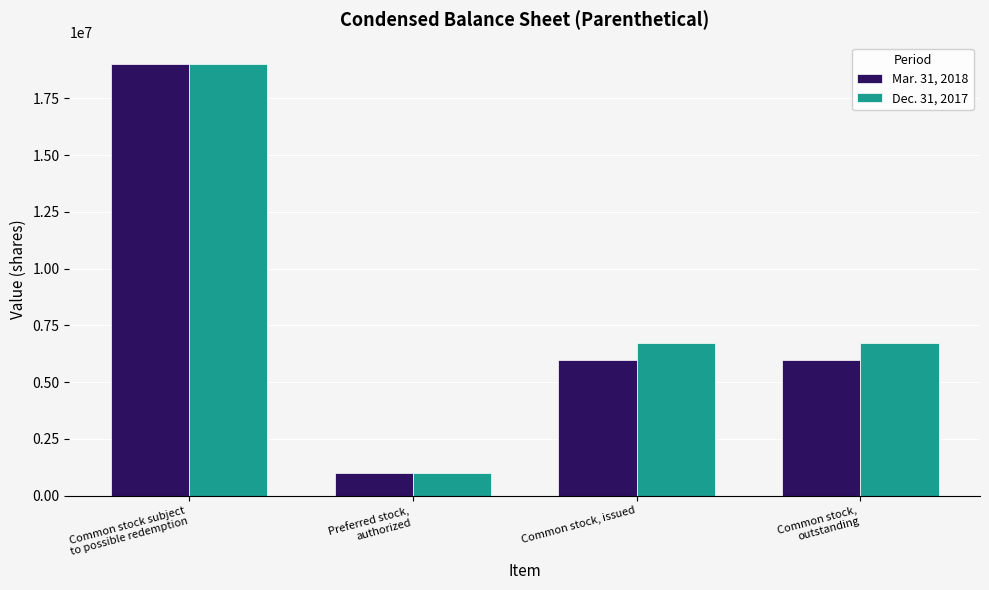

At how many categories does at least one series exceed 17340961?

1